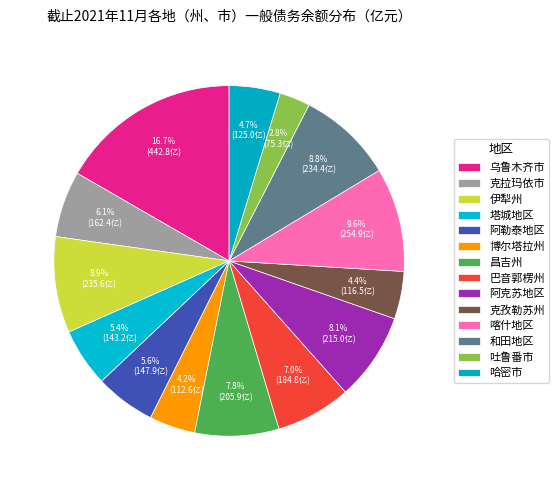

To the nearest percent, what percentage of the pie is 阿克苏地区?

8%